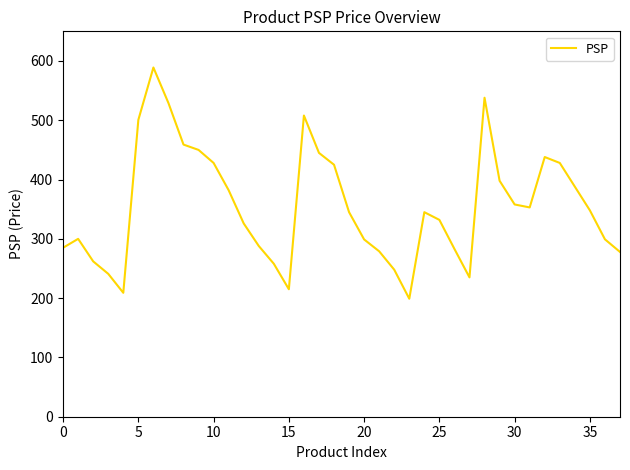

Does the chart have visible grid lines?

No